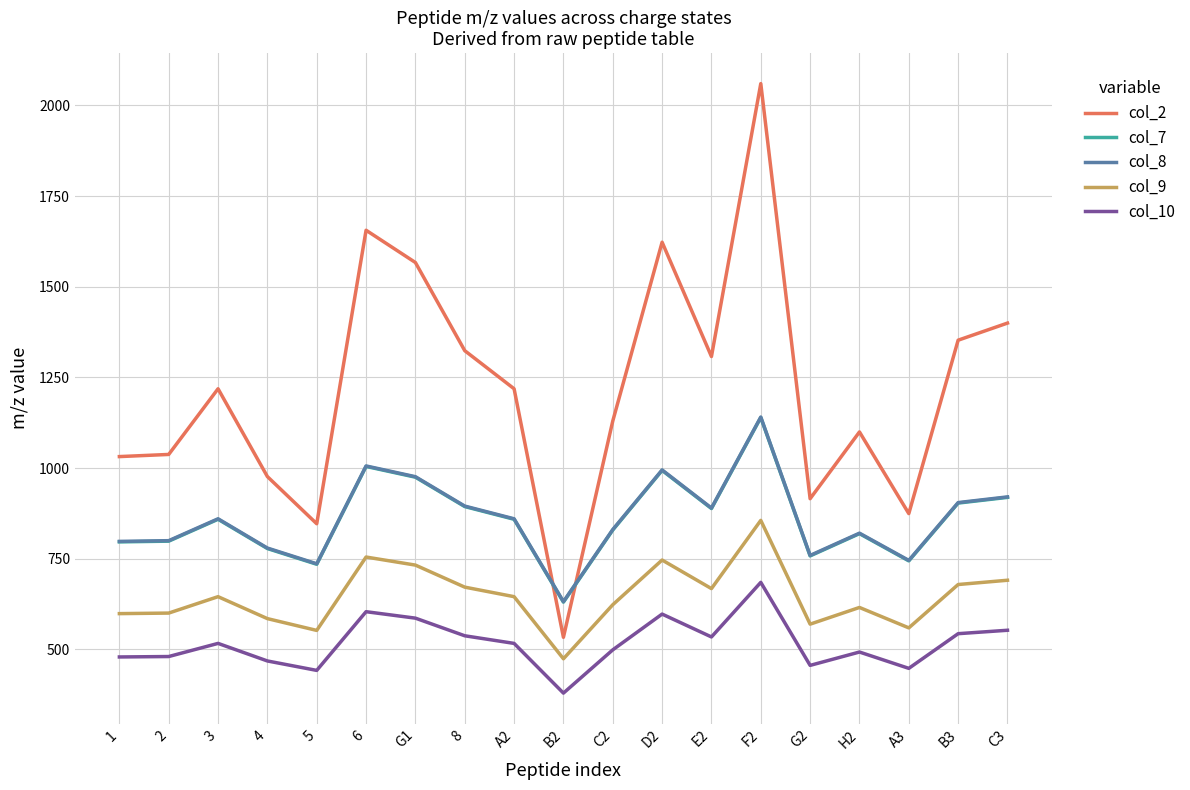

What is the total value across all series at 1?

3703.6